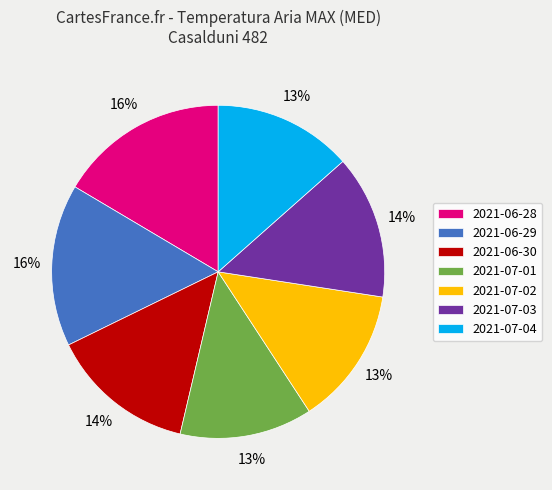

Does any single category account for the majority?

No